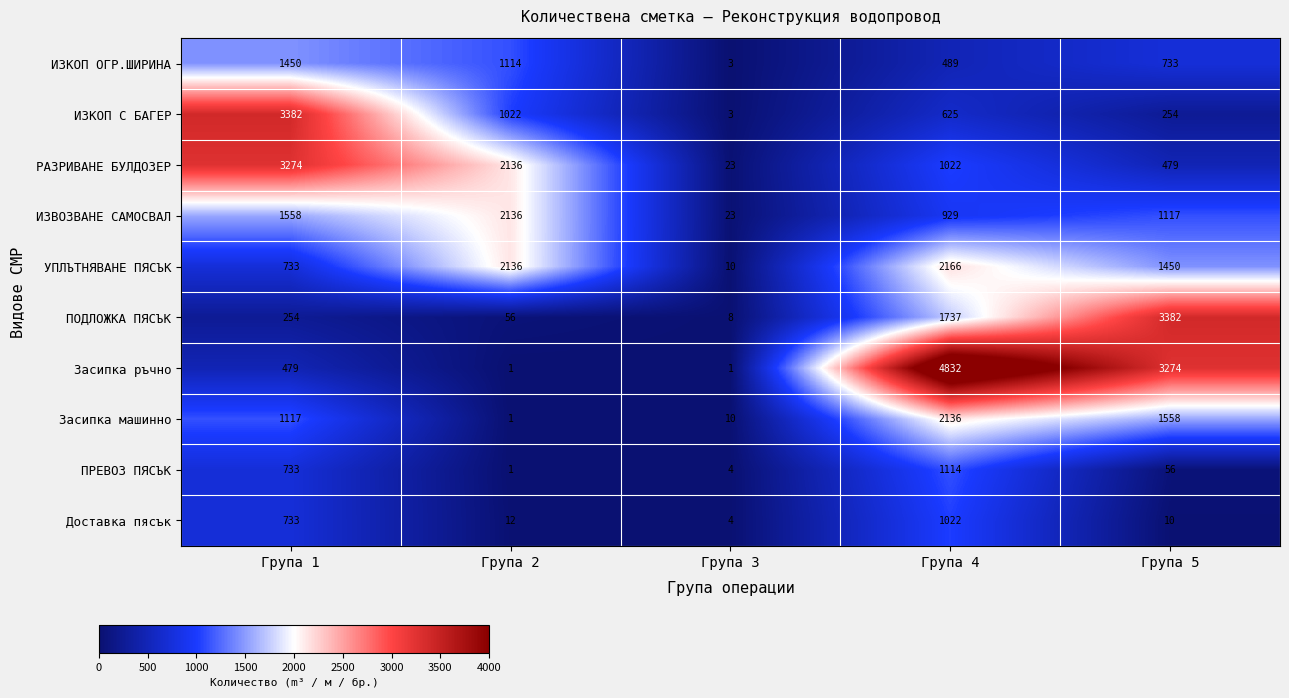

Rank the categories by РАЗРИВАНЕ БУЛДОЗЕР value from lowest to highest.

Група 3, Група 5, Група 4, Група 2, Група 1